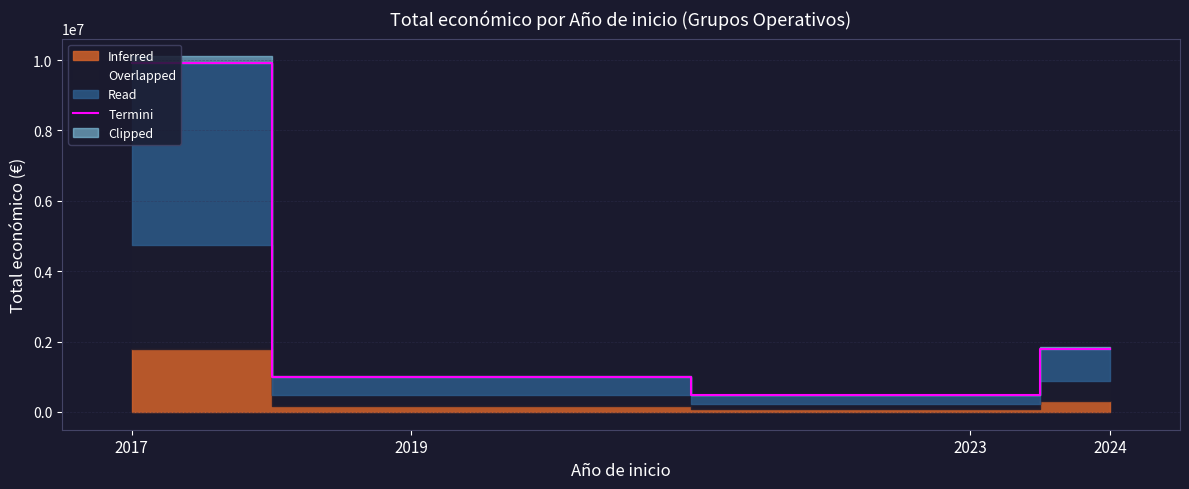

How many lines are shown in the chart?

1